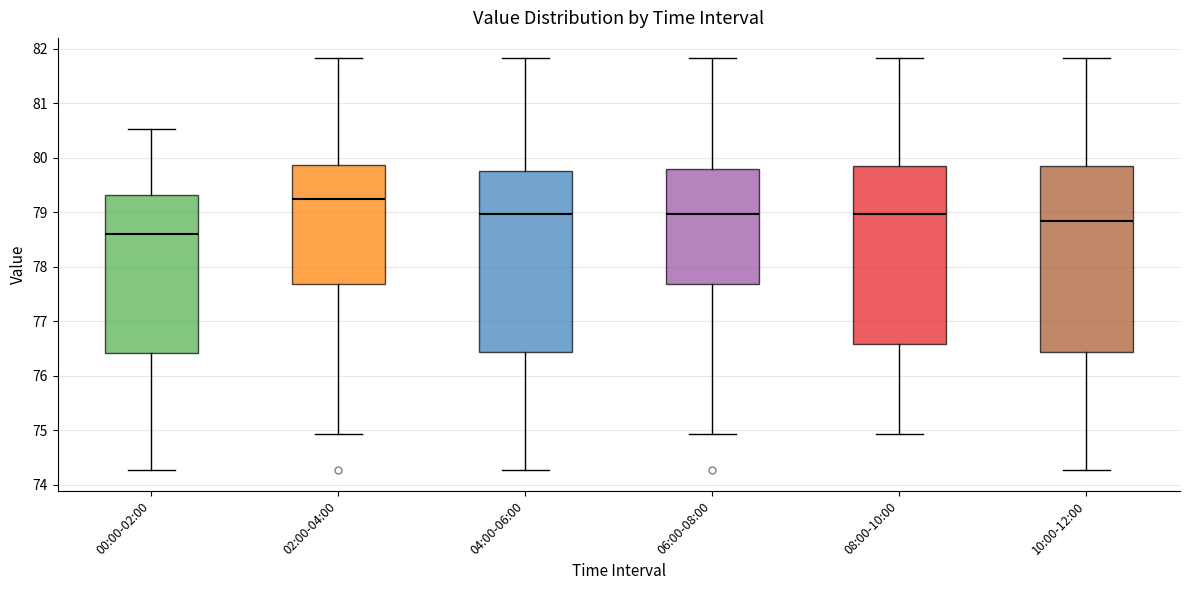

Which box has the highest median line?

02:00-04:00